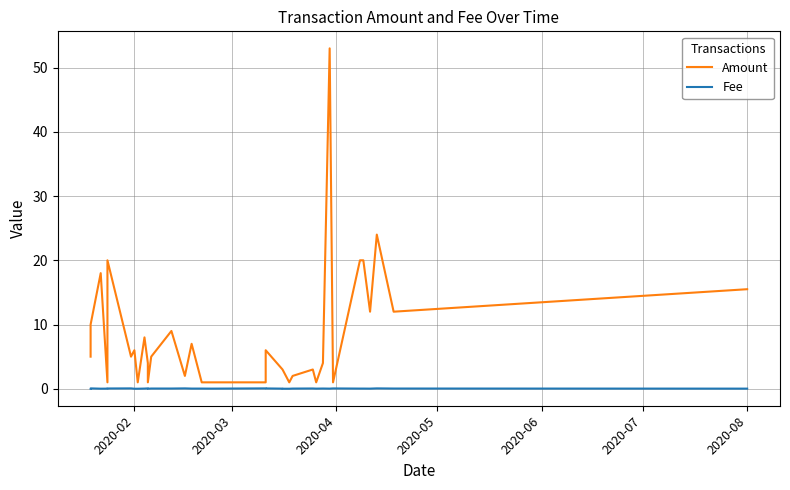

At which label does Fee reach its peak?

2020-03